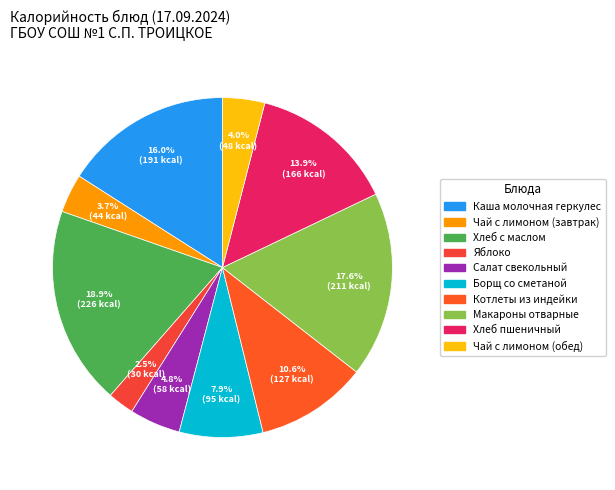

What percentage is the Чай с лимоном (завтрак) slice, to the nearest percent?

4%